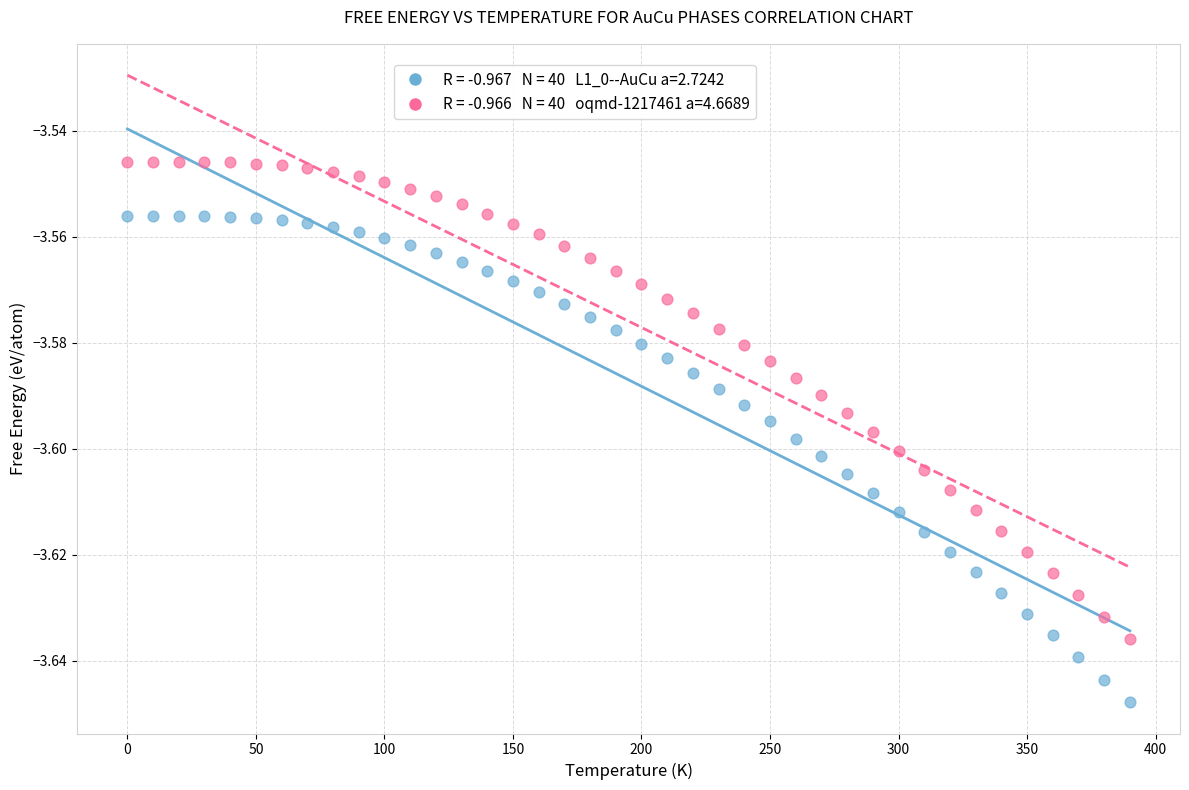

Across all data points, what is the range of X values (max minus min)?

390.0